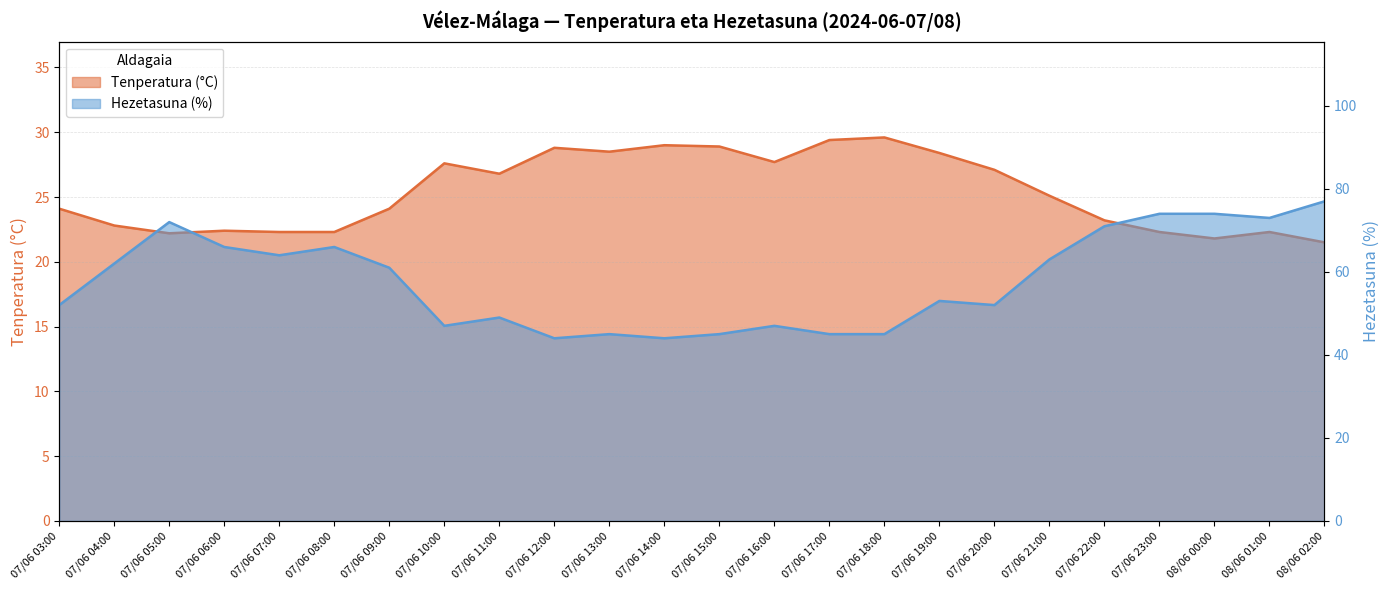

What is the sum of all Hezetasuna (%) values?

1391.0